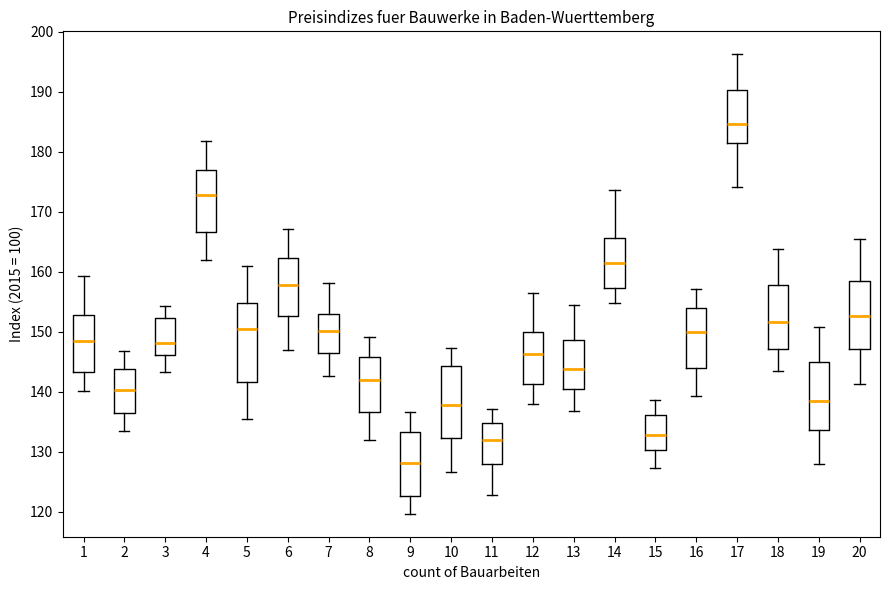

Where does the median line of the box at x = 10 sit on the y-axis? The values are not printed on the chart, so give them approximately, as read against the axis.

138